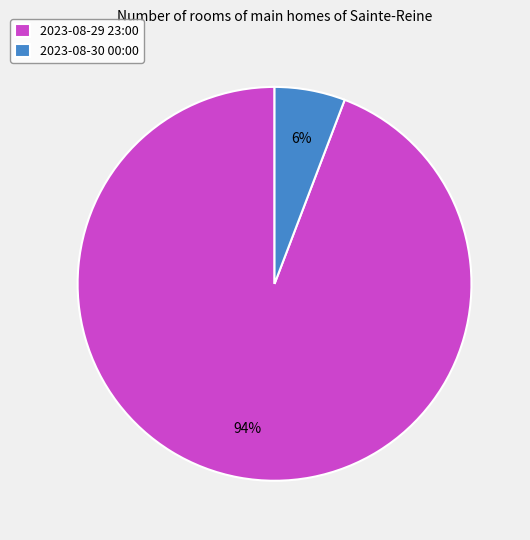

How many slices are in this pie chart?

2